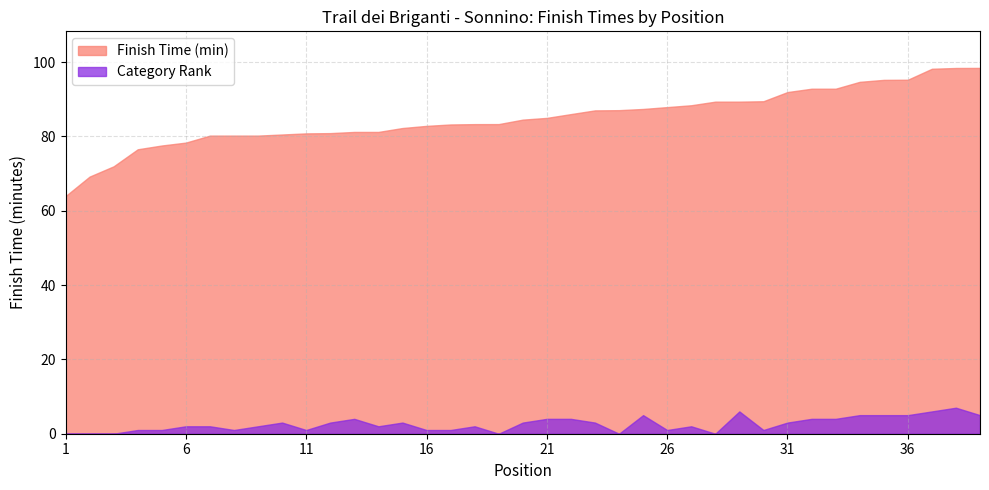

At how many categories does at least one series exceed 18?

39